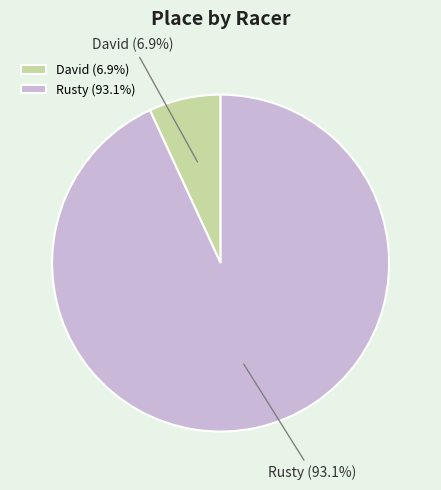

Rank the categories by value from lowest to highest.

David, Rusty